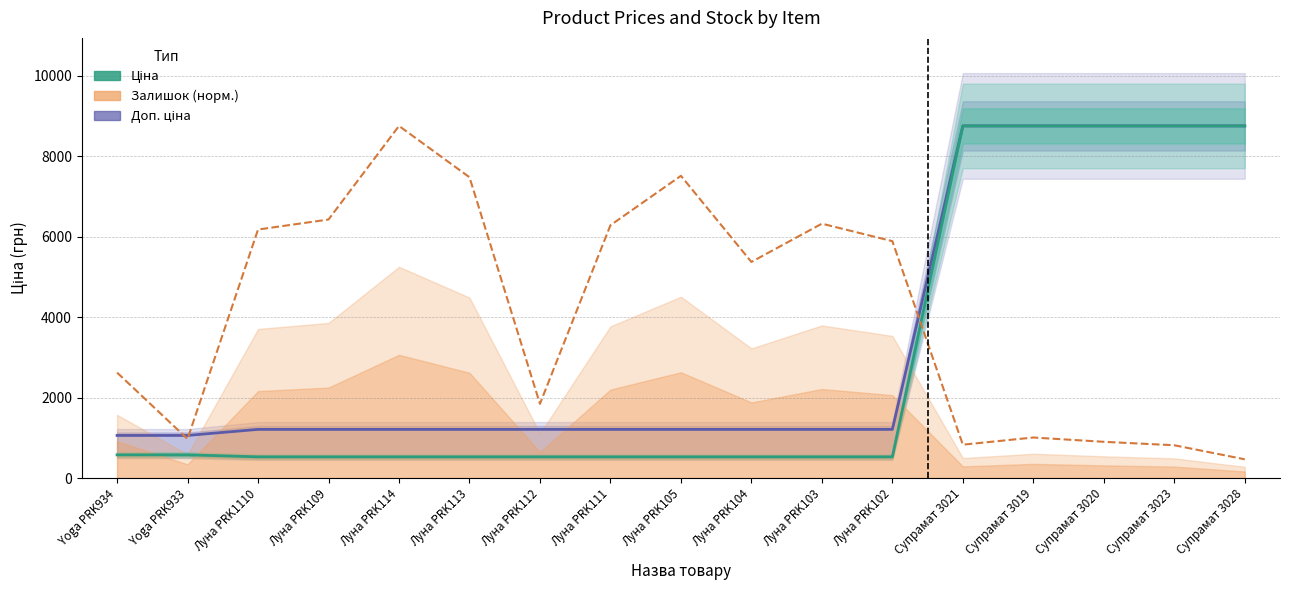

At which label is Залишок (норм.) closest to 4611?

Луна PRK104